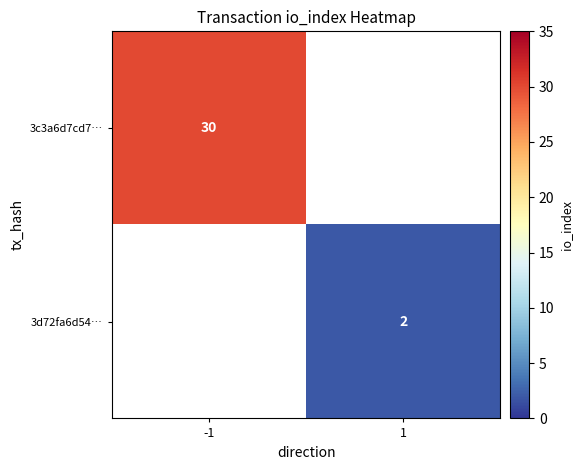

Which label corresponds to the largest value in the chart?

-1